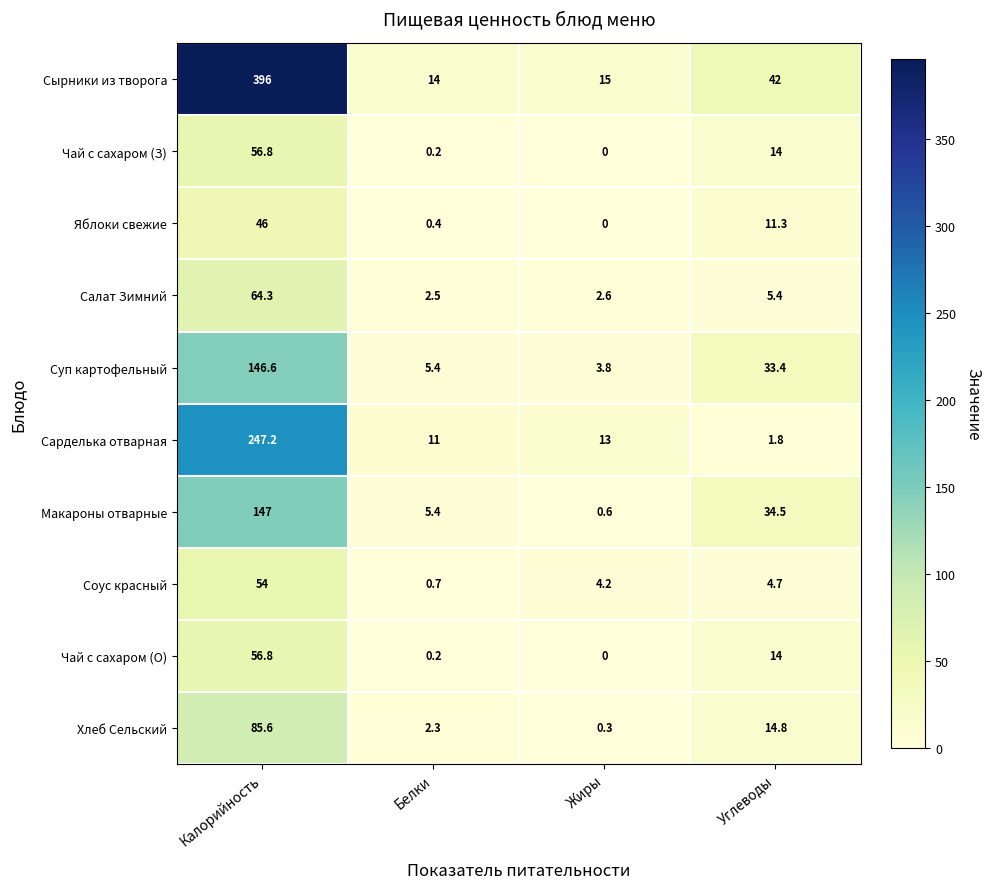

Where is Сырники из творога nearest to the value 205?

Углеводы